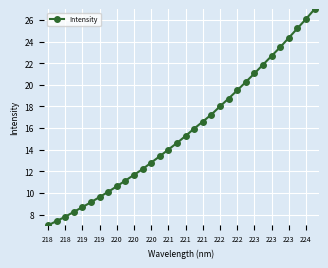

True or false: there are more than 0 points higher than both neighbors.

False